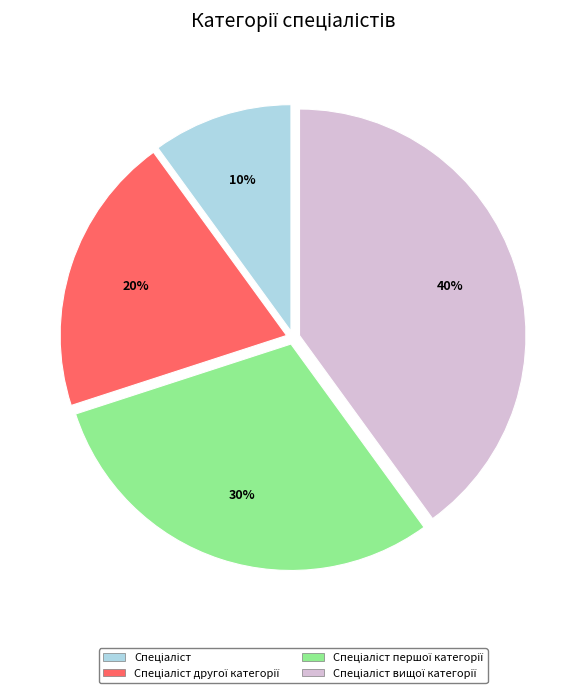

Is there a majority slice in this chart?

No